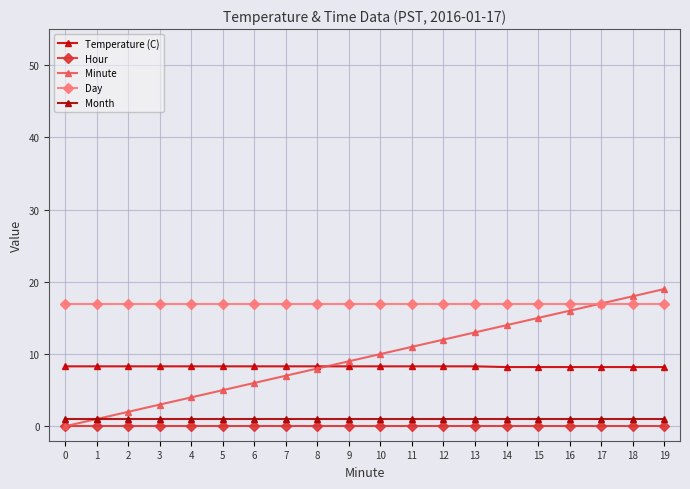

At how many categories does at least one series exceed 4?

20